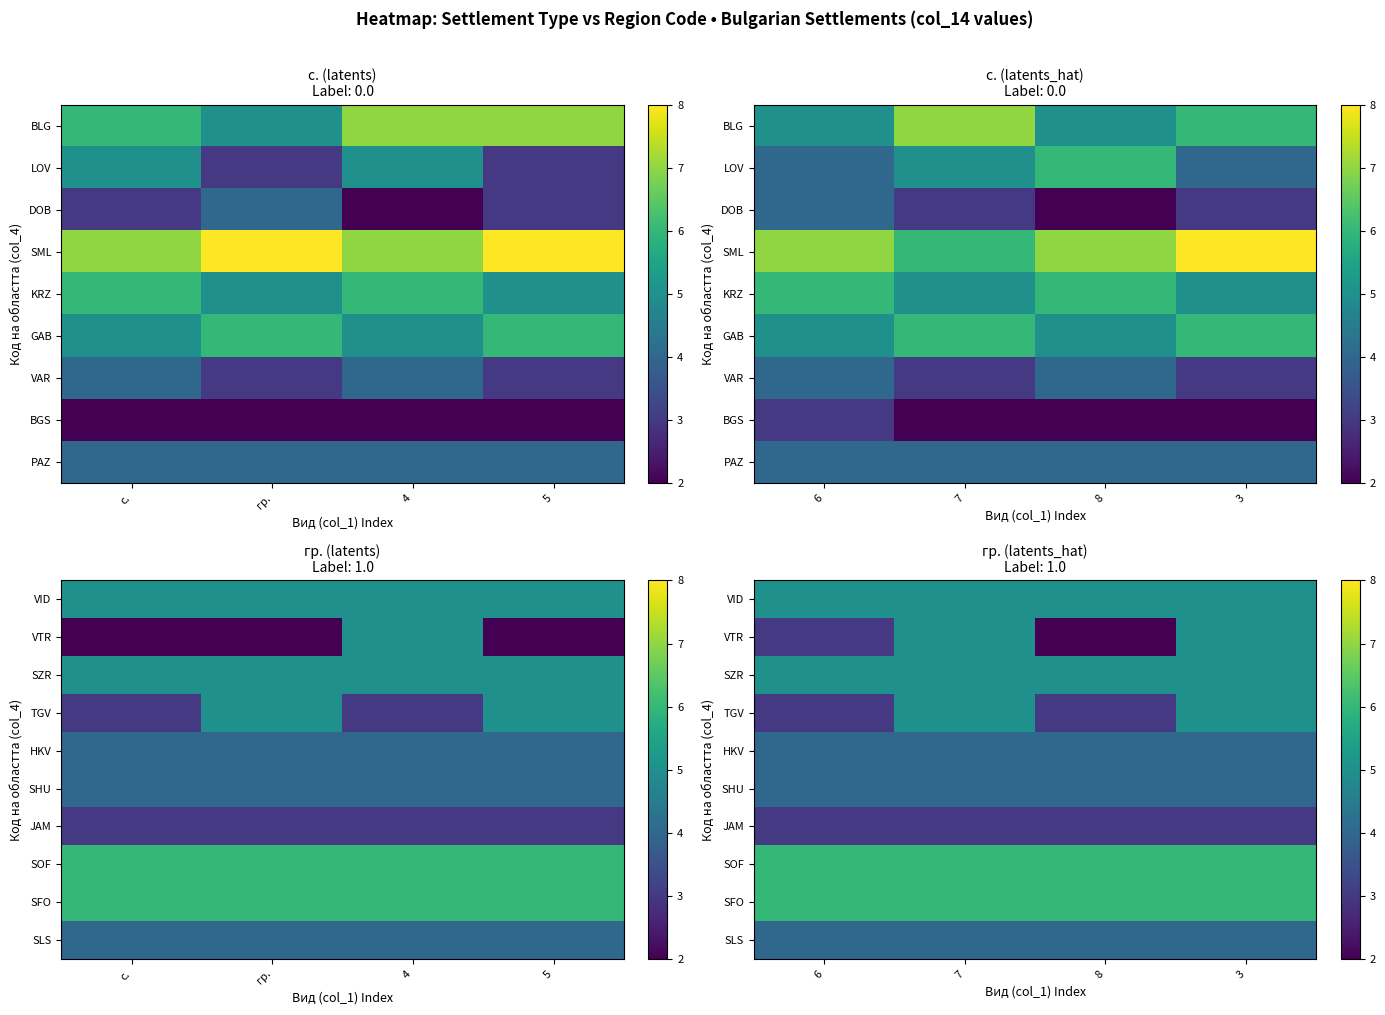

What is the sum of the SLS values at 6 and 7?

8